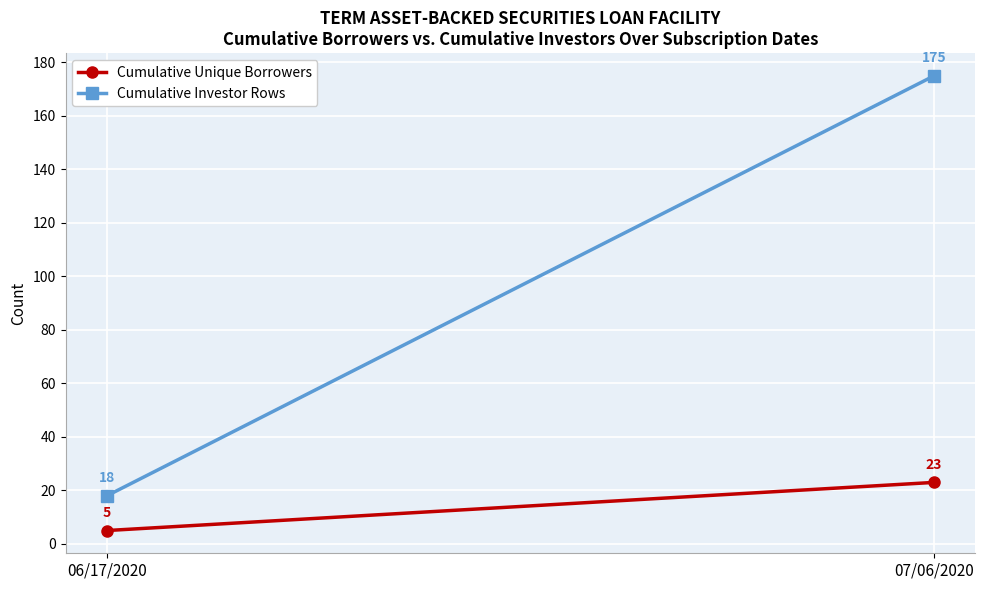

Is this an area chart (filled region under the line)?

No